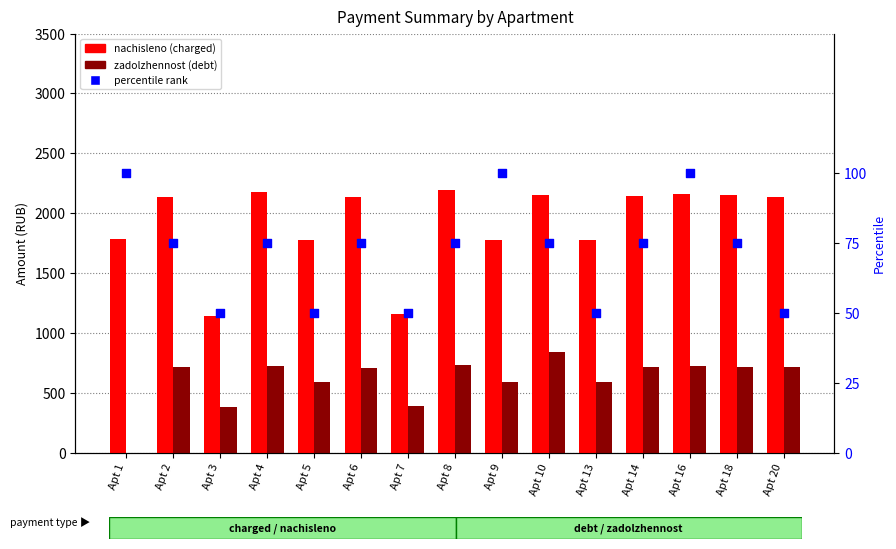

Which series has the widest spread of Y values?

nachisleno (charged)